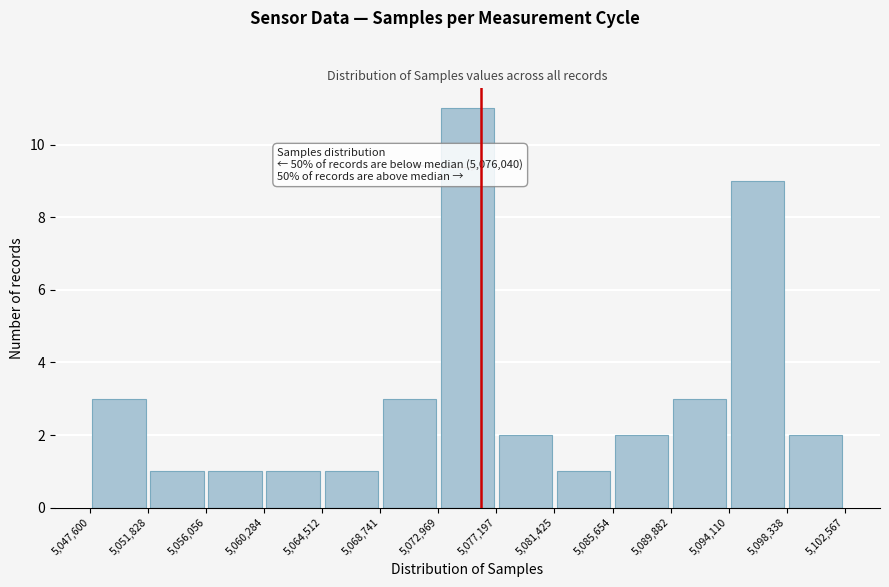

Over which range of the x-axis is the bar tallest?

5,072,969 to 5,077,197